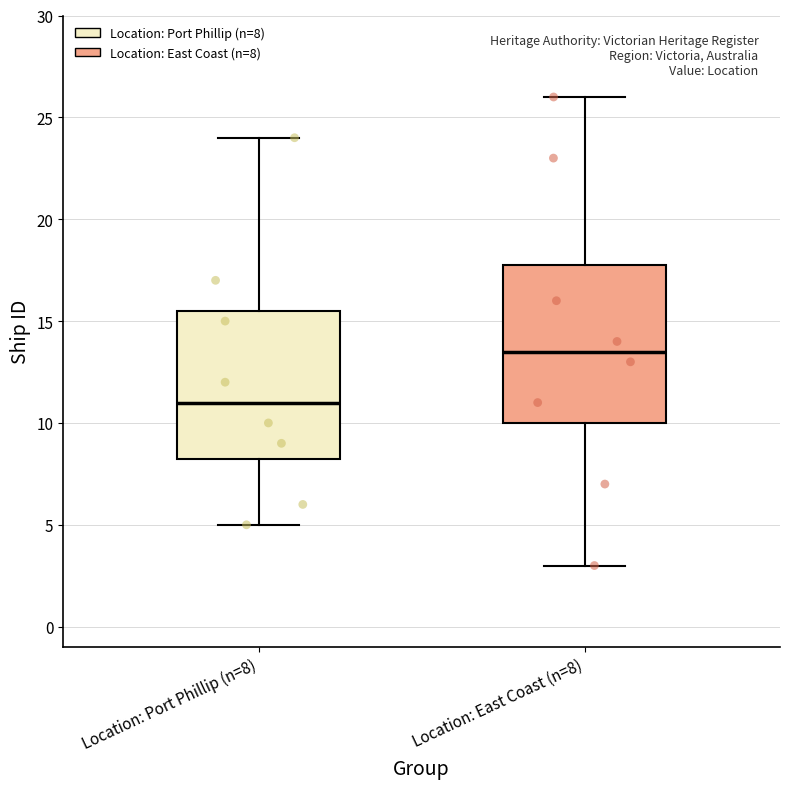

Where does the upper whisker of the box for Location: East Coast (n=8) end on the y-axis? The values are not printed on the chart, so give them approximately, as read against the axis.

26.0